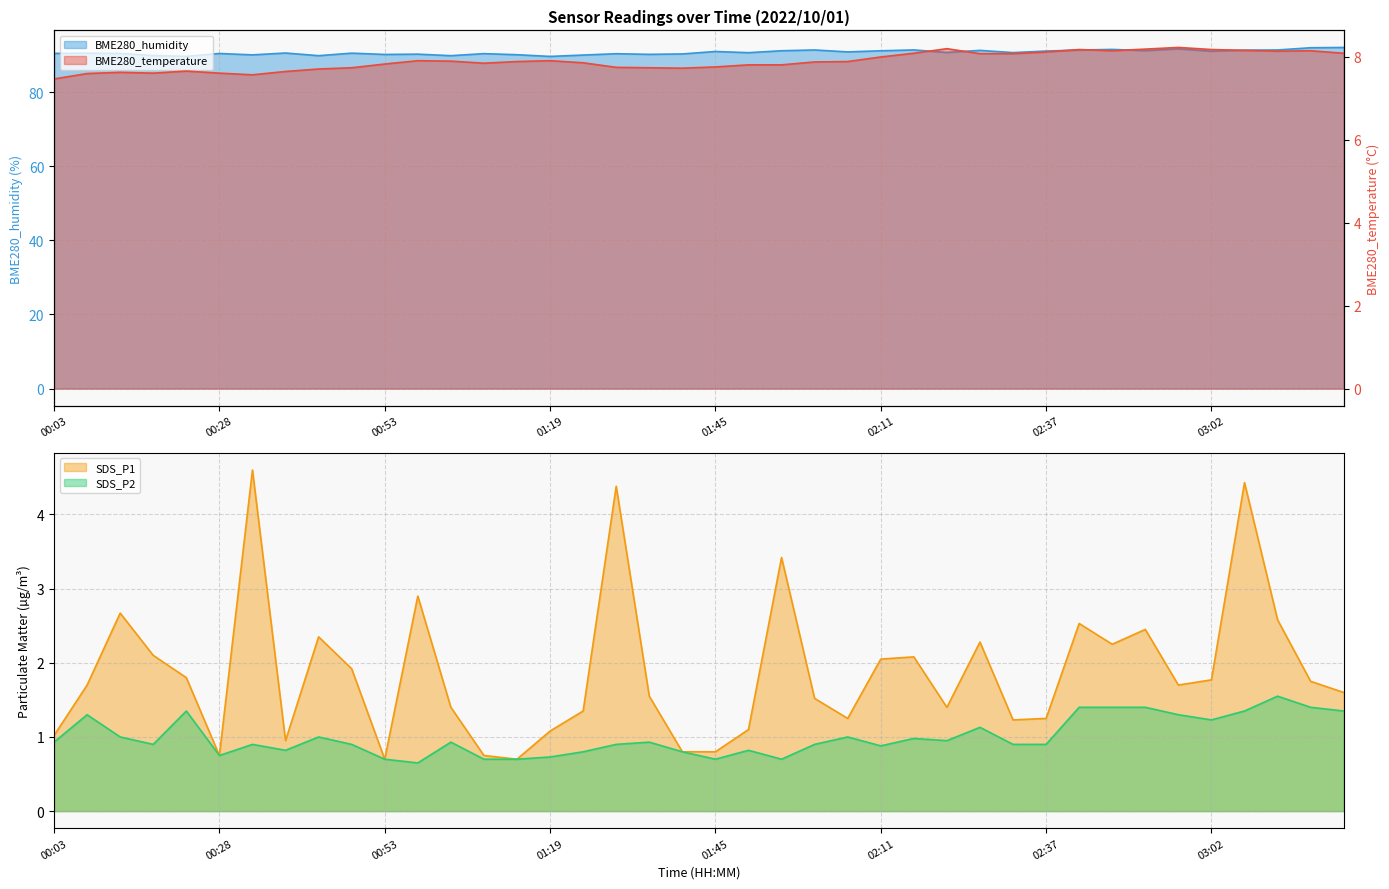

Which series has the largest range (max minus min)?

SDS_P1